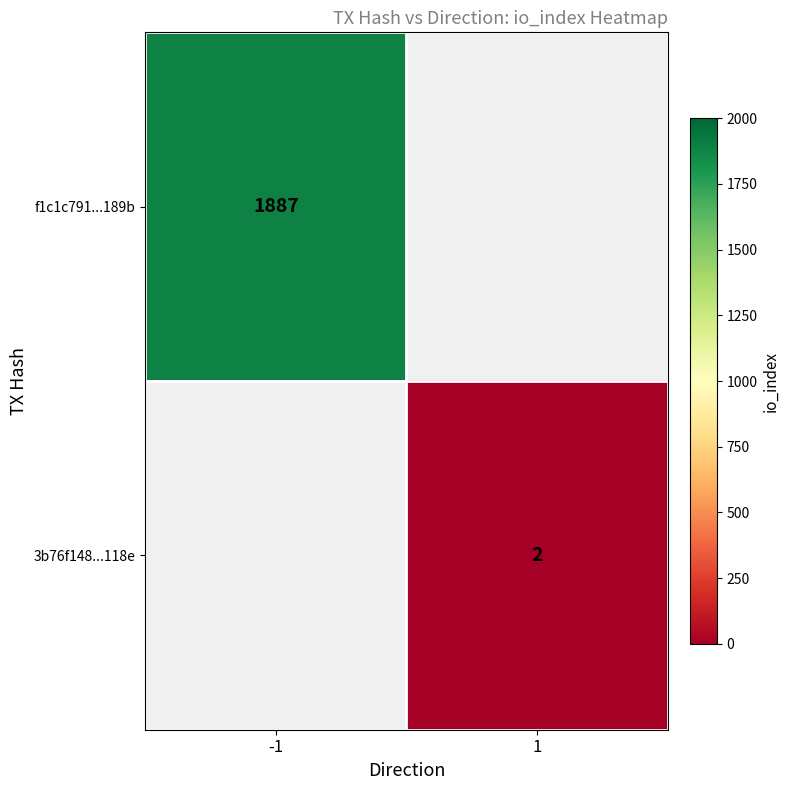

The value of f1c1c791...189b at -1 is 1887. True or false?

True